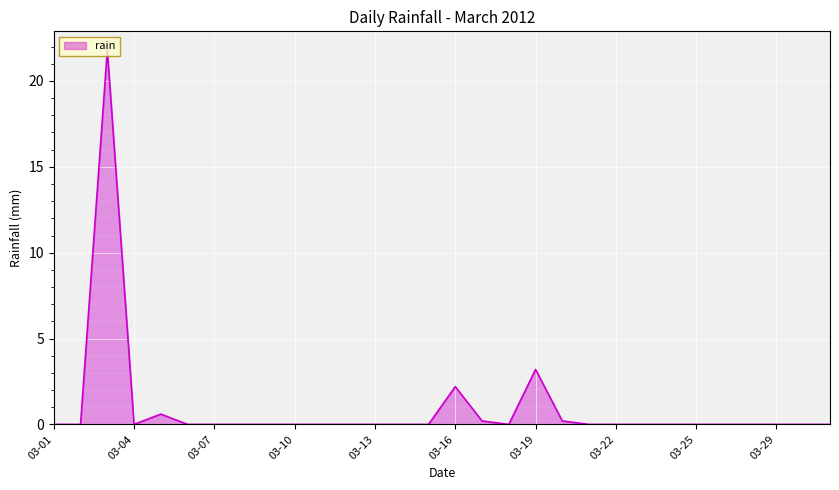

What is the difference between the maximum and minimum values?

21.8